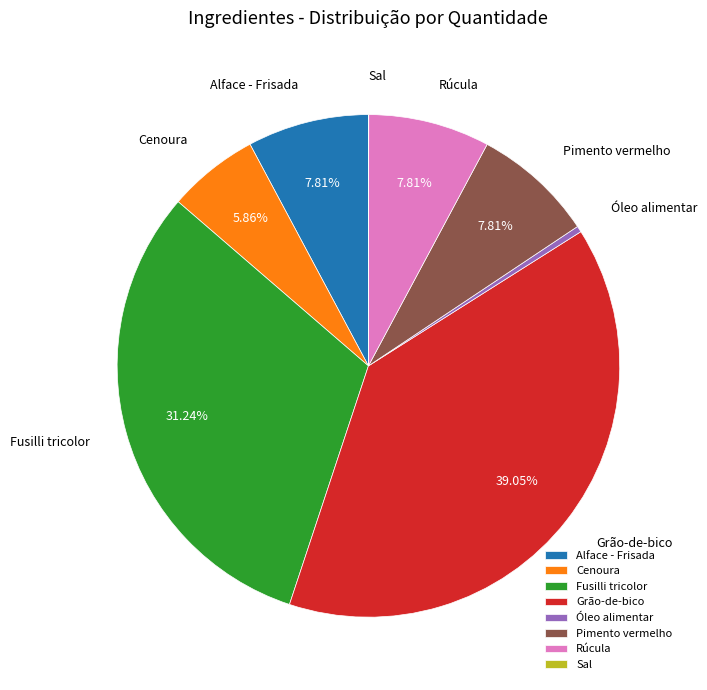

Is Pimento vermelho the majority of the pie?

No